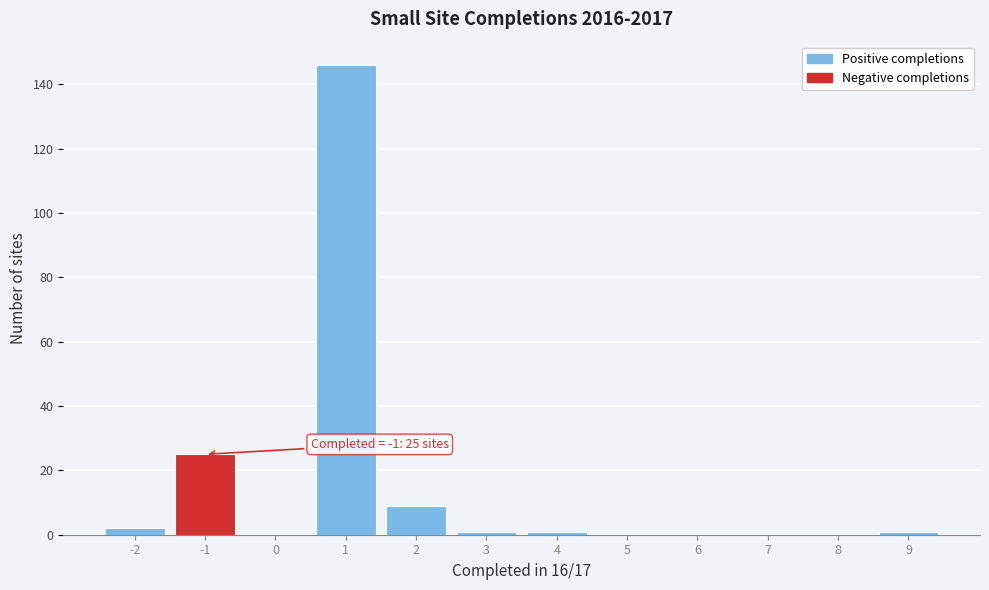

Reading left to right, what are all the values shown in this chart?

-2=2	-1=25	0=0	1=146	2=9	3=1	4=1	5=0	6=0	7=0	8=0	9=1